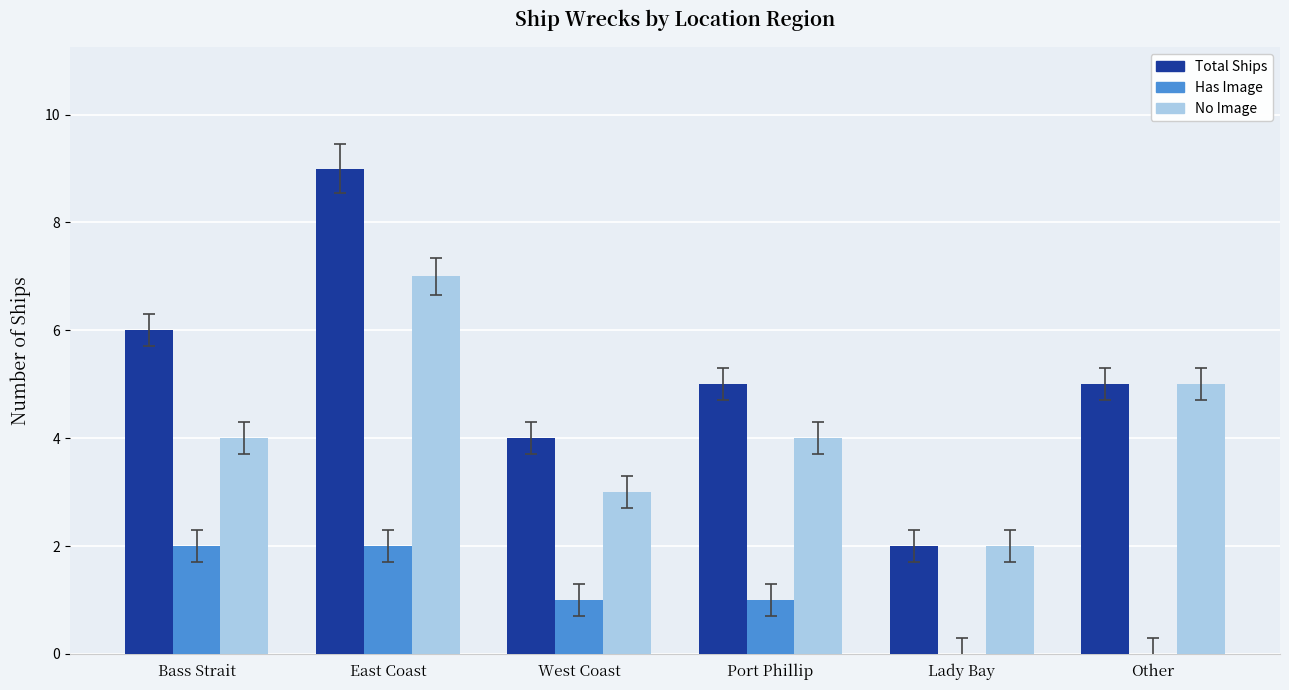

How many groups of bars are there?

6